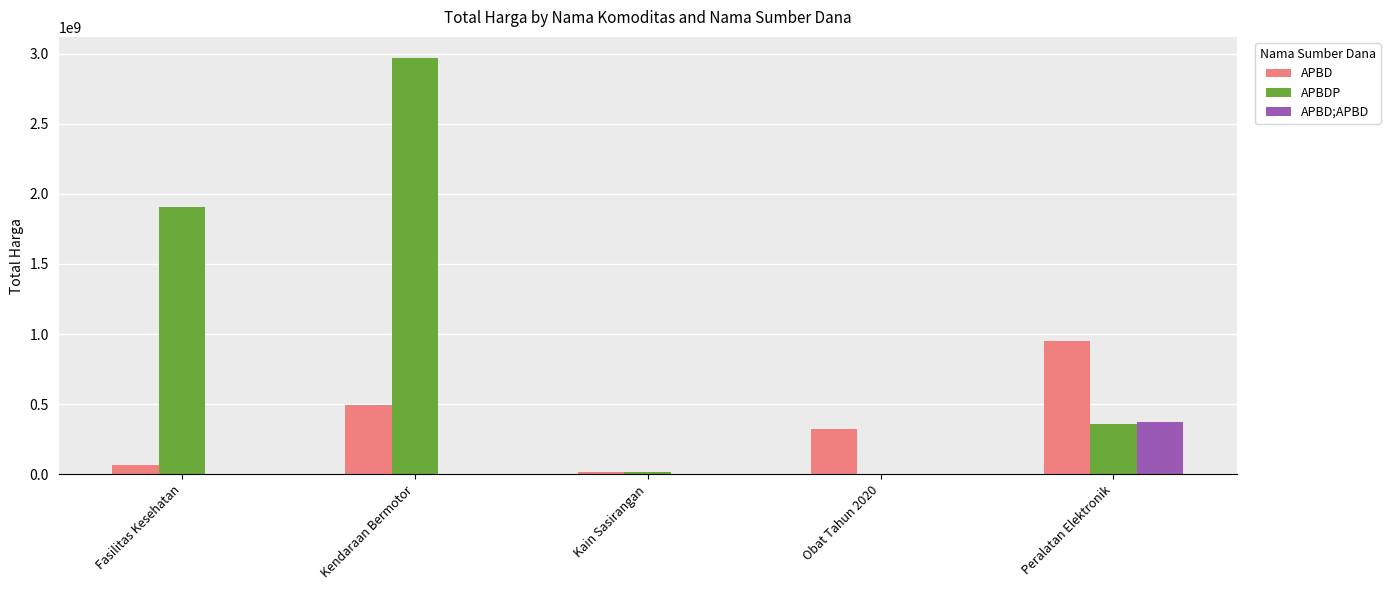

Is the value of APBDP at Kendaraan Bermotor greater than the value of APBD;APBD at Kendaraan Bermotor?

Yes